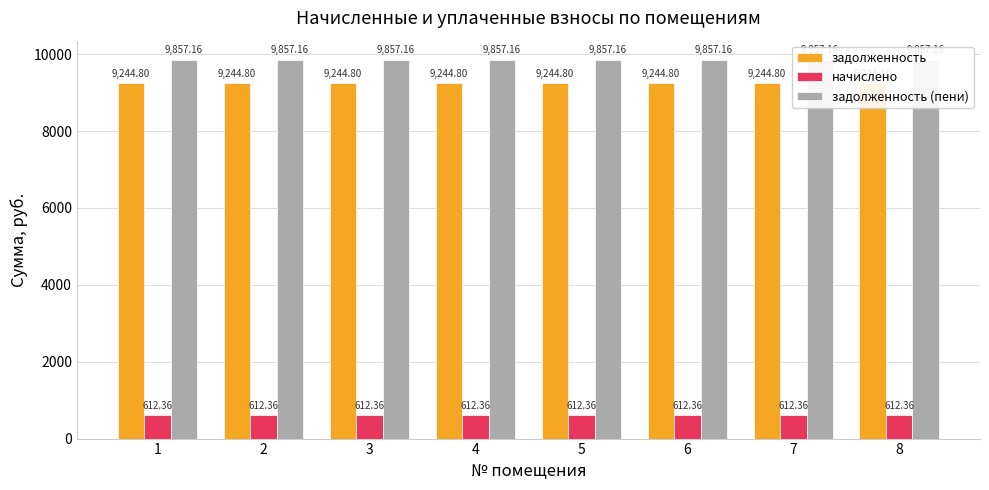

Between 3 and 5, which series saw the biggest shift?

задолженность